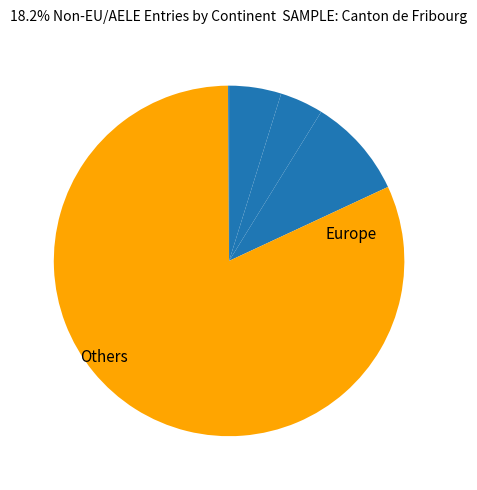

Which category has the smallest portion of the pie?

Provenance inconnue